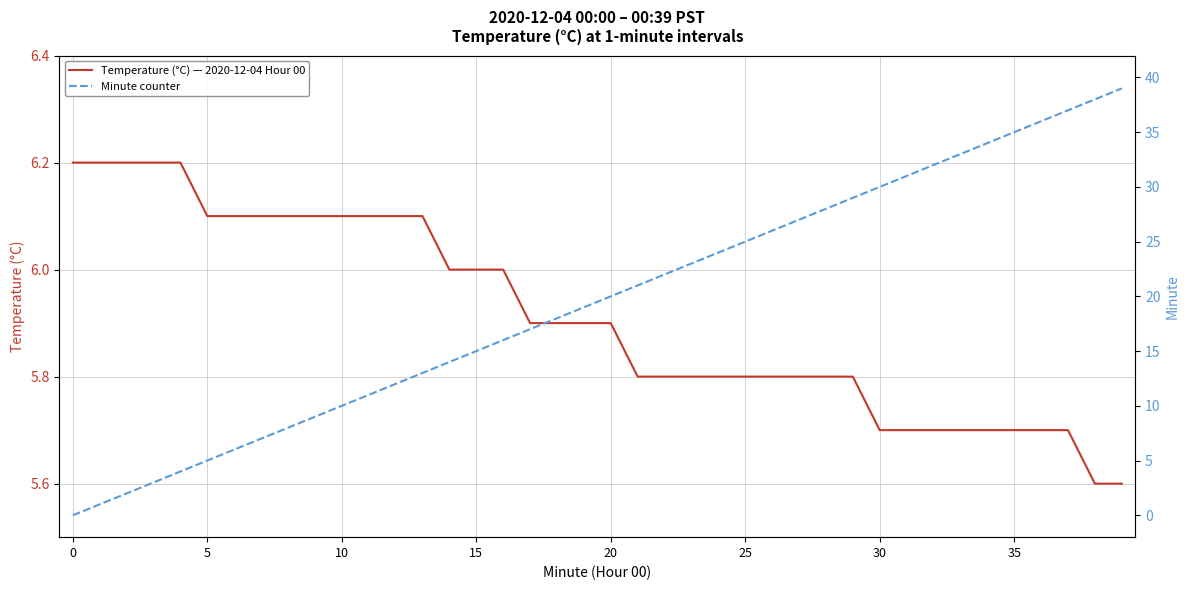

List the series in order of their overall mean, lowest first.

Temperature (°C) — 2020-12-04 Hour 00, Minute counter